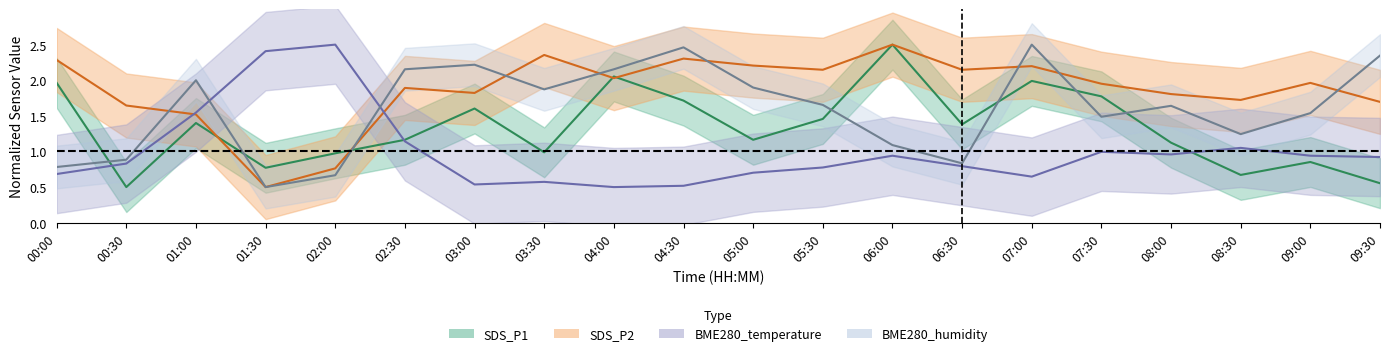

In BME280_humidity, how many points are higher than both neighbors (excluding endpoints)?

5